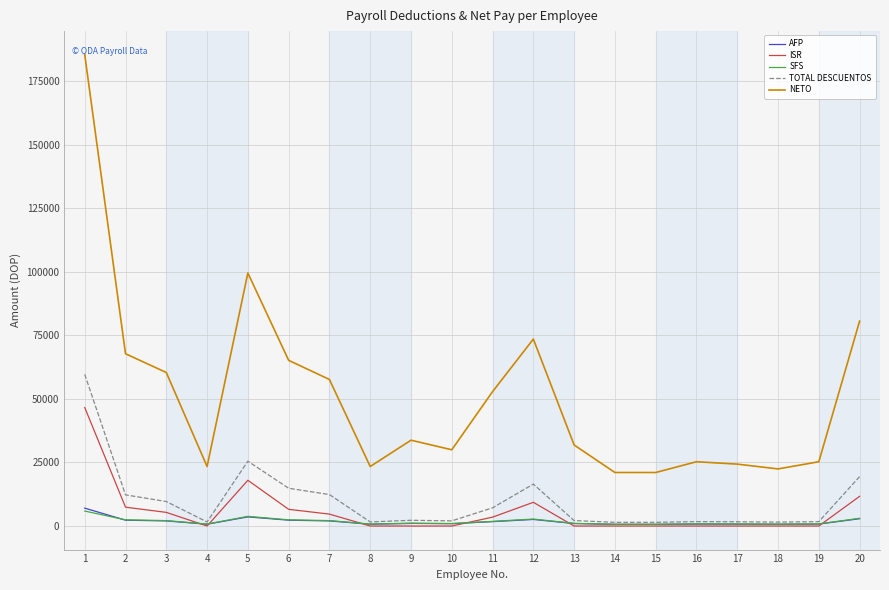

True or false: ISR and NETO intersect in this chart.

False